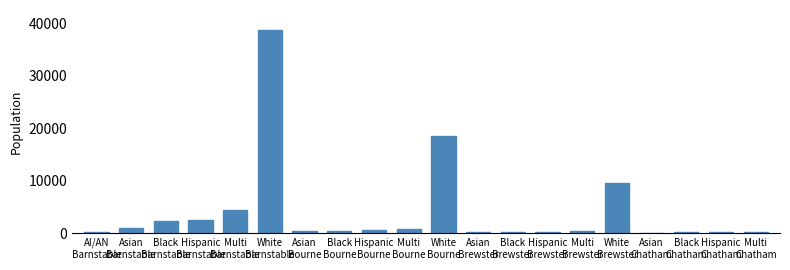

What is the ratio of the value at AI/AN
Barnstable to the value at Asian
Chatham?

5.2